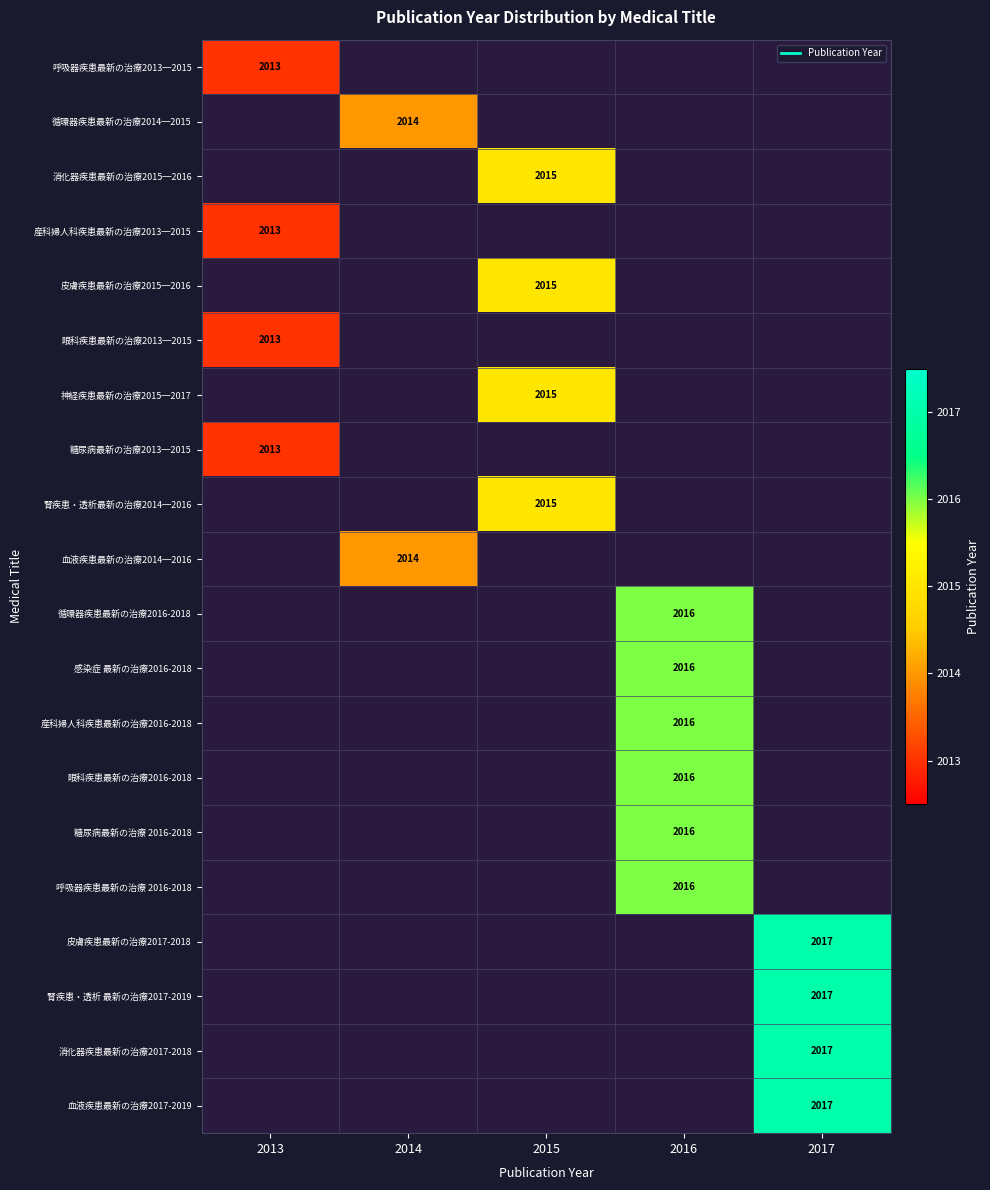

What is the greatest value displayed?

2017.0